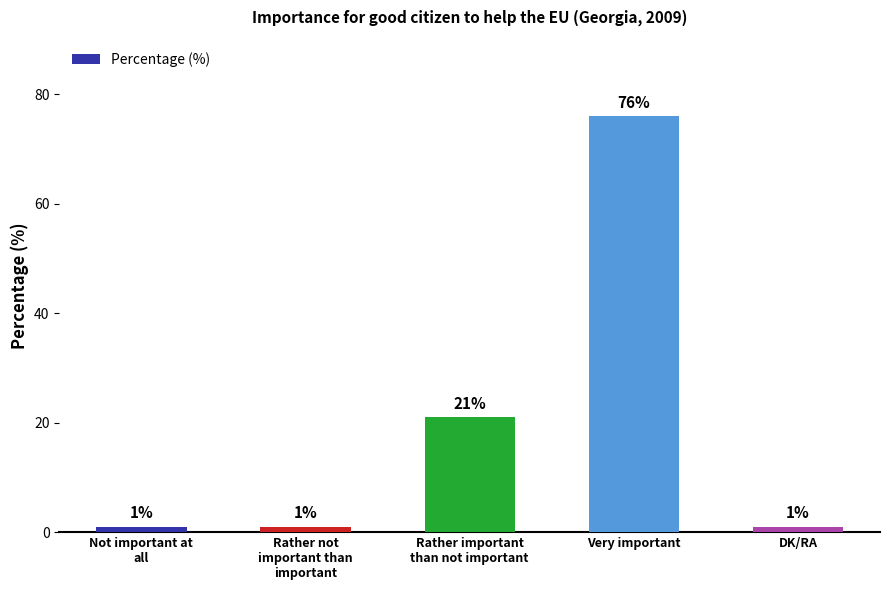

Count the number of data series in this chart.

1